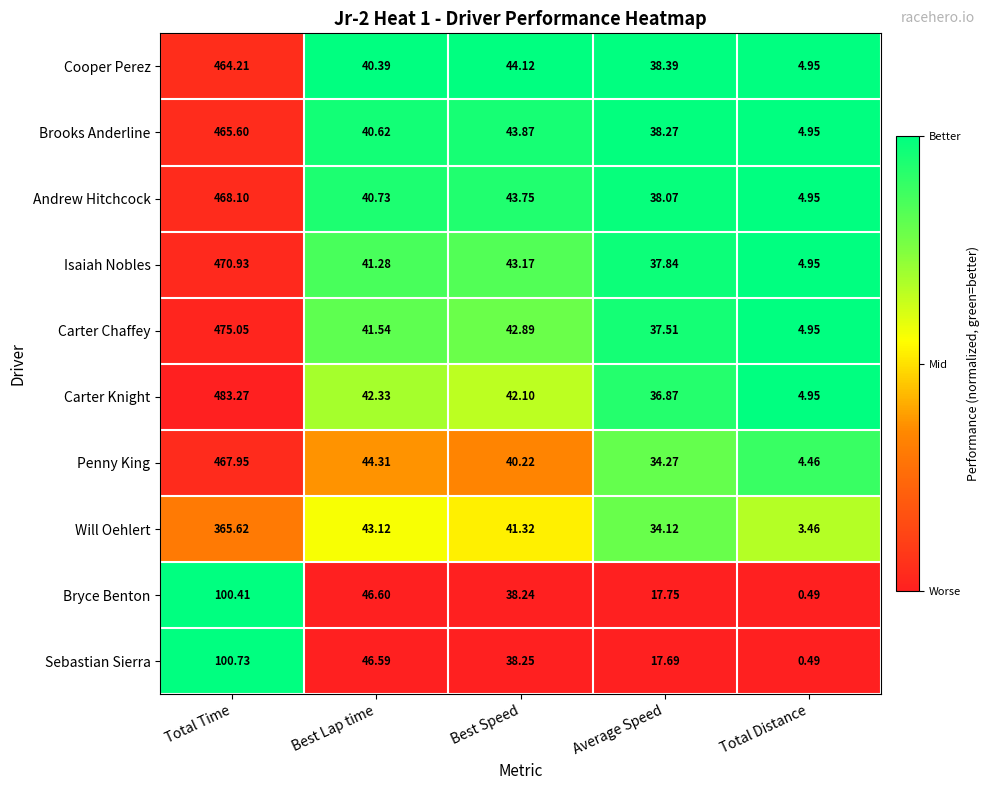

Which label corresponds to the smallest value in the chart?

Total Distance